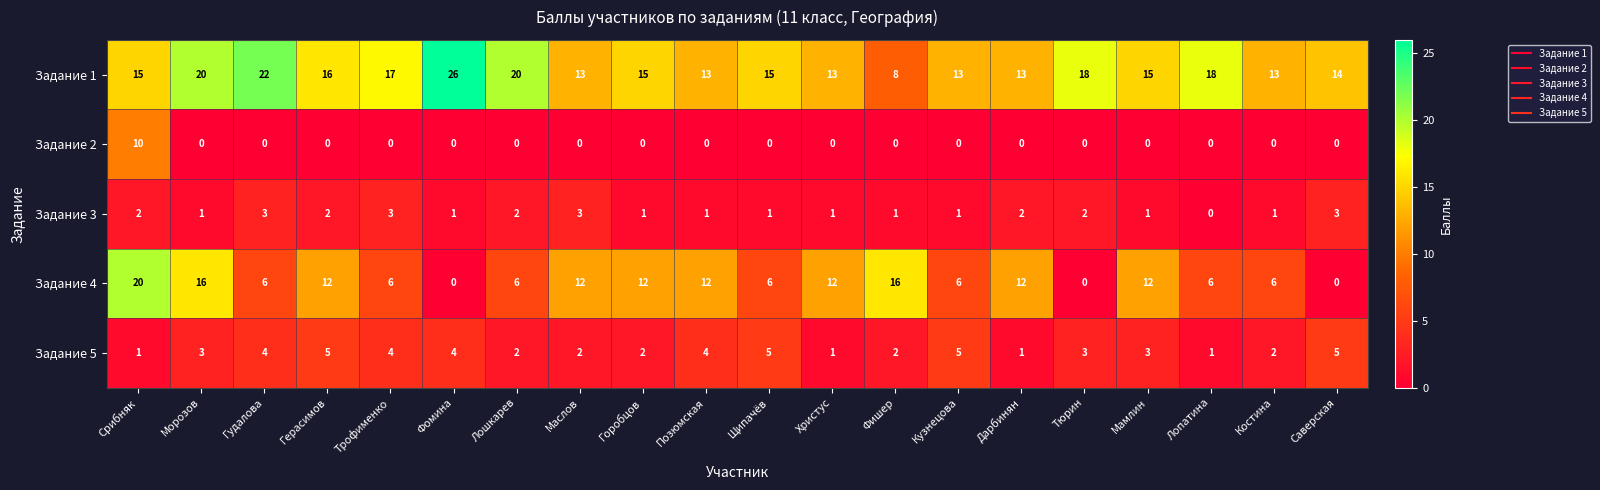

What is the difference between the highest and lowest values at Мамлин?

15